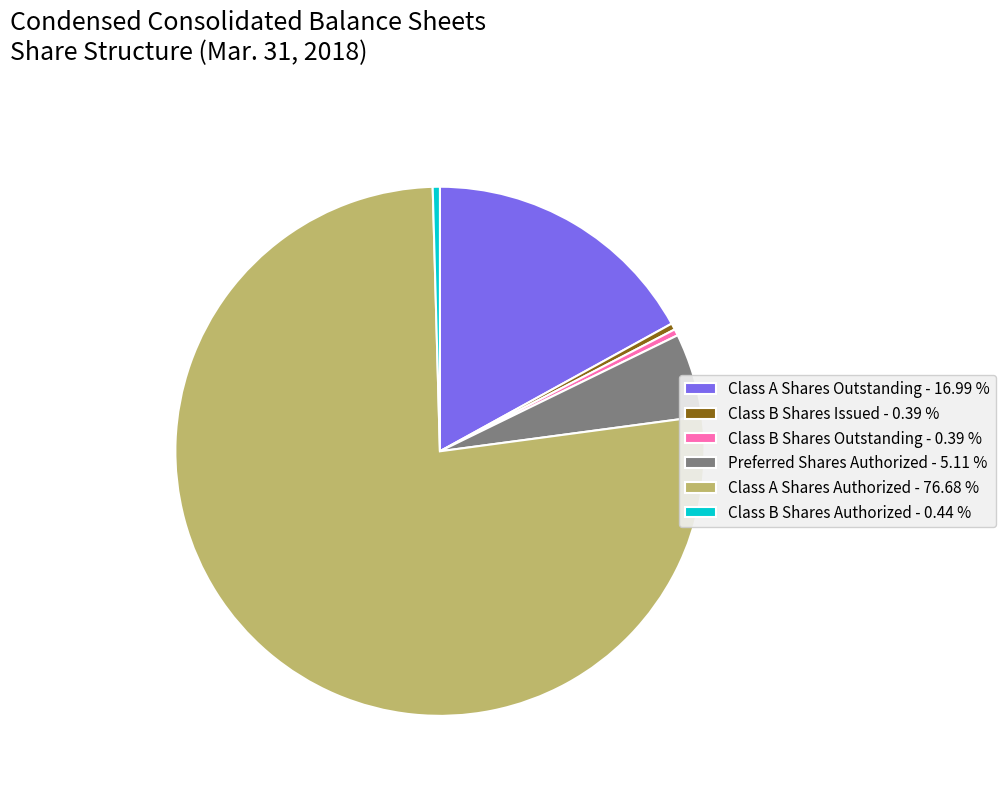

Which slice is the largest?

Class A Shares Authorized